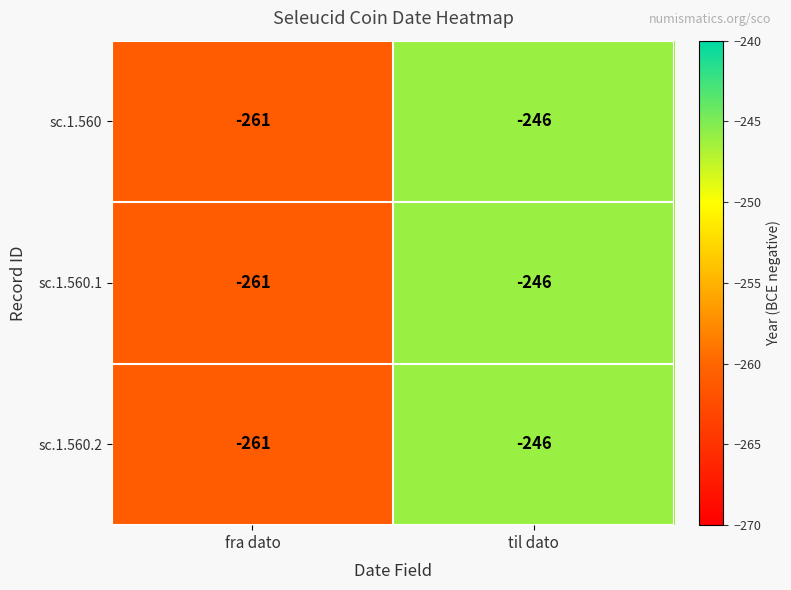

Rank the categories by sc.1.560.2 value from highest to lowest.

til dato, fra dato